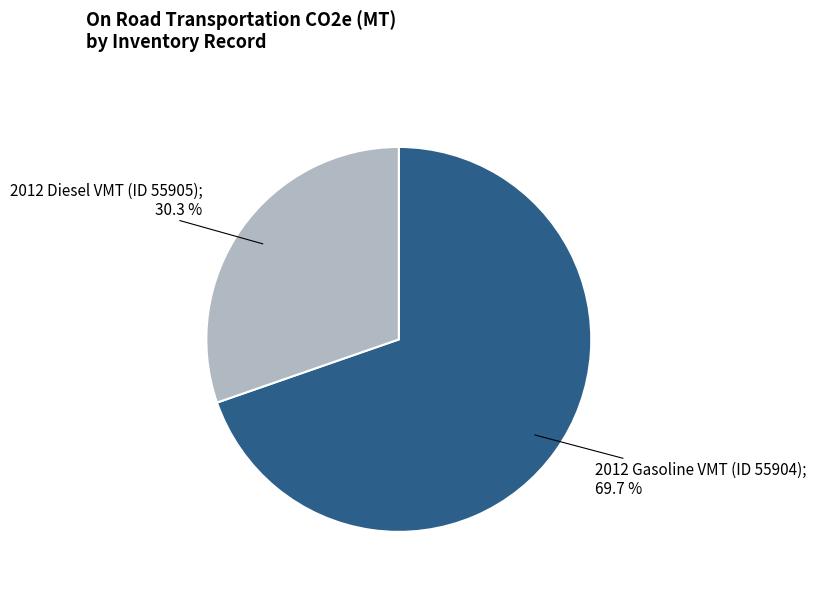

Is there a majority slice in this chart?

Yes